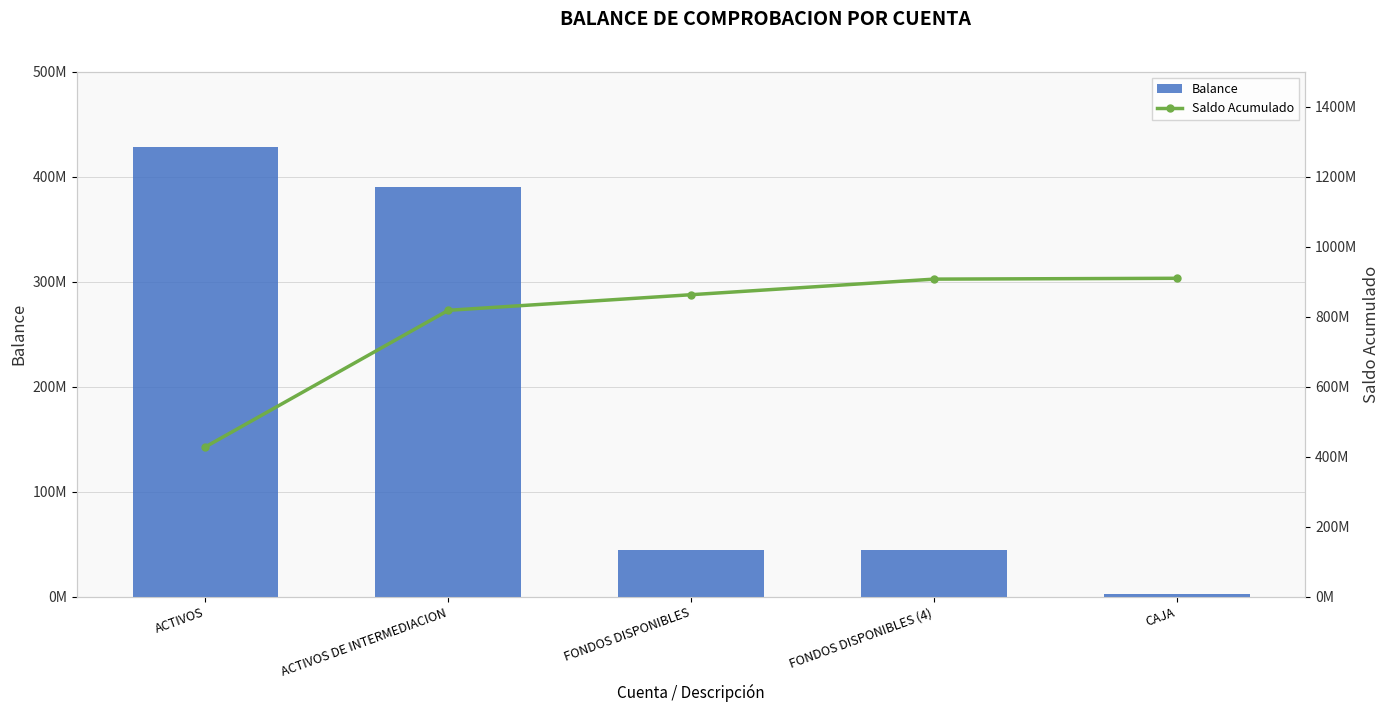

Is the value of Balance at CAJA greater than the value of Saldo Acumulado at CAJA?

No